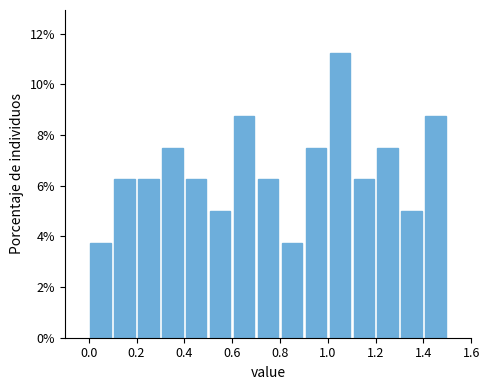

Reading left to right, list every bar in this chart as the range it spans on the x-axis followed by its height. The values are not printed on the chart, so give them approximately, as read against the axis.

0.0 to 0.1: 3.8
0.1 to 0.2: 6.2
0.2 to 0.3: 6.2
0.3 to 0.4: 7.6
0.4 to 0.5: 6.2
0.5 to 0.6: 5.0
0.6 to 0.7: 8.8
0.7 to 0.8: 6.2
0.8 to 0.9: 3.8
0.9 to 1.0: 7.6
1.0 to 1.1: 11.2
1.1 to 1.2: 6.2
1.2 to 1.3: 7.6
1.3 to 1.4: 5.0
1.4 to 1.5: 8.8